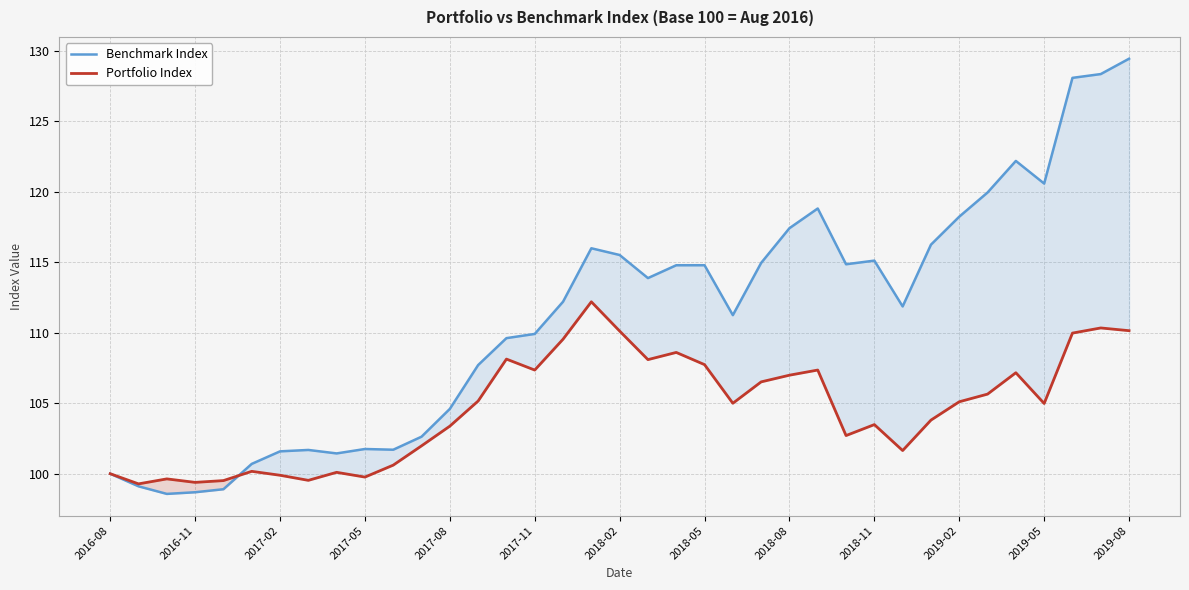

Is it true that Benchmark Index equals 122.2 at 32?

True